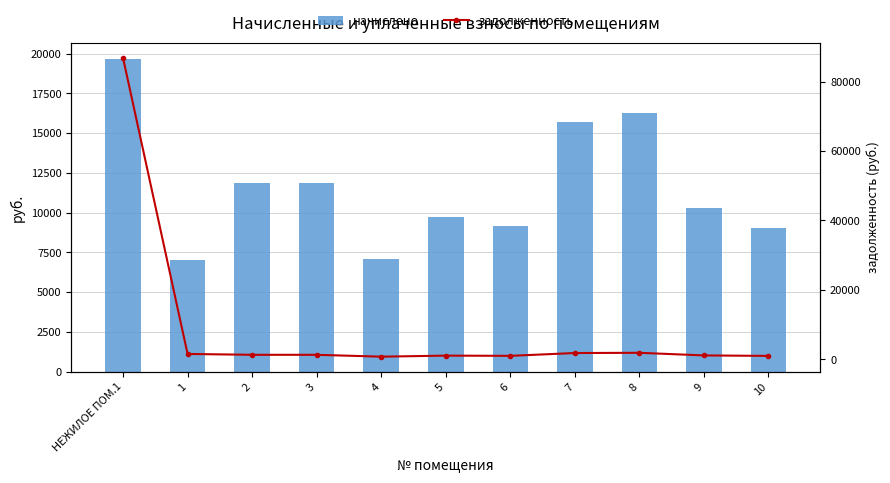

What is the total value across all series at 8?

18132.2